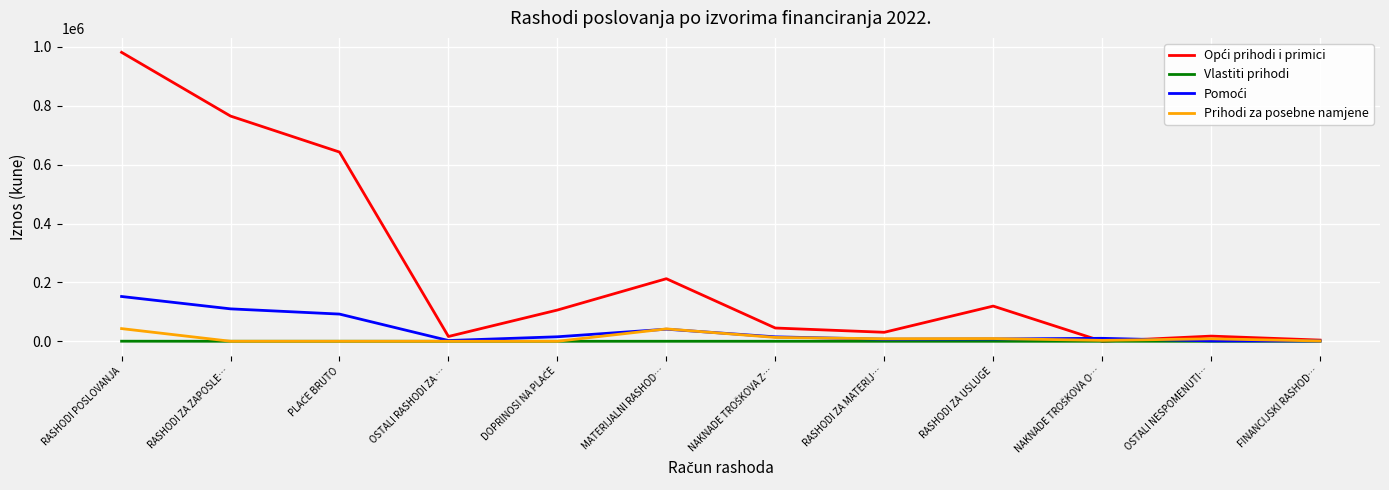

True or false: Prihodi za posebne namjene has a value of 43000.0 at RASHODI POSLOVANJA.

True